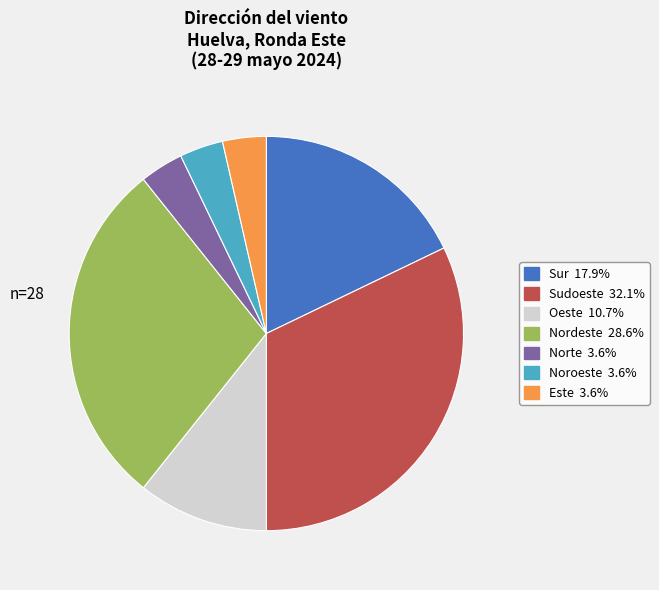

Is there any slice that represents more than half of the pie?

No